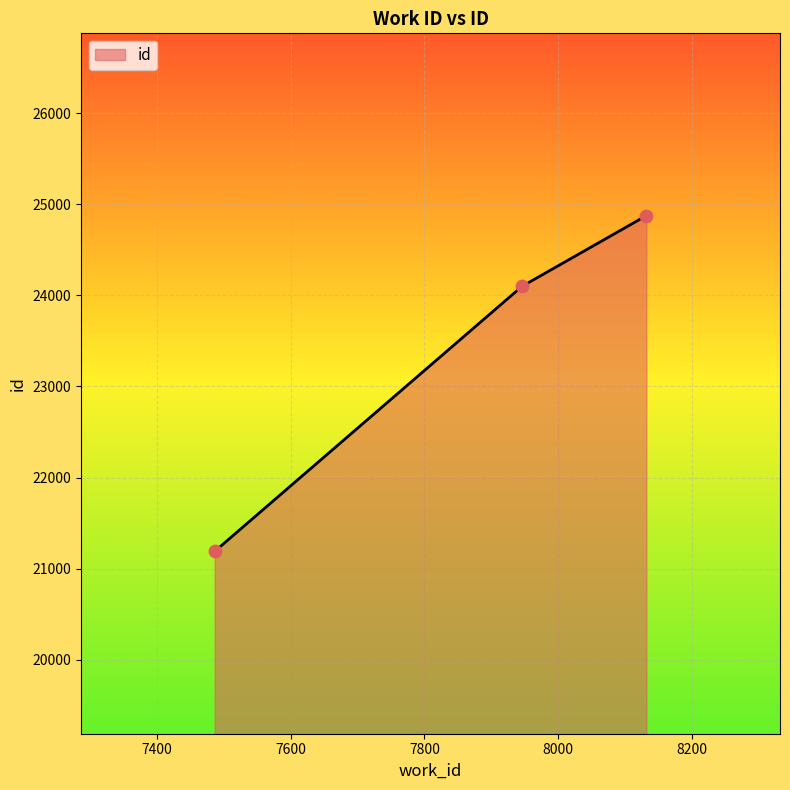

What is the difference between the maximum and minimum values?

3683